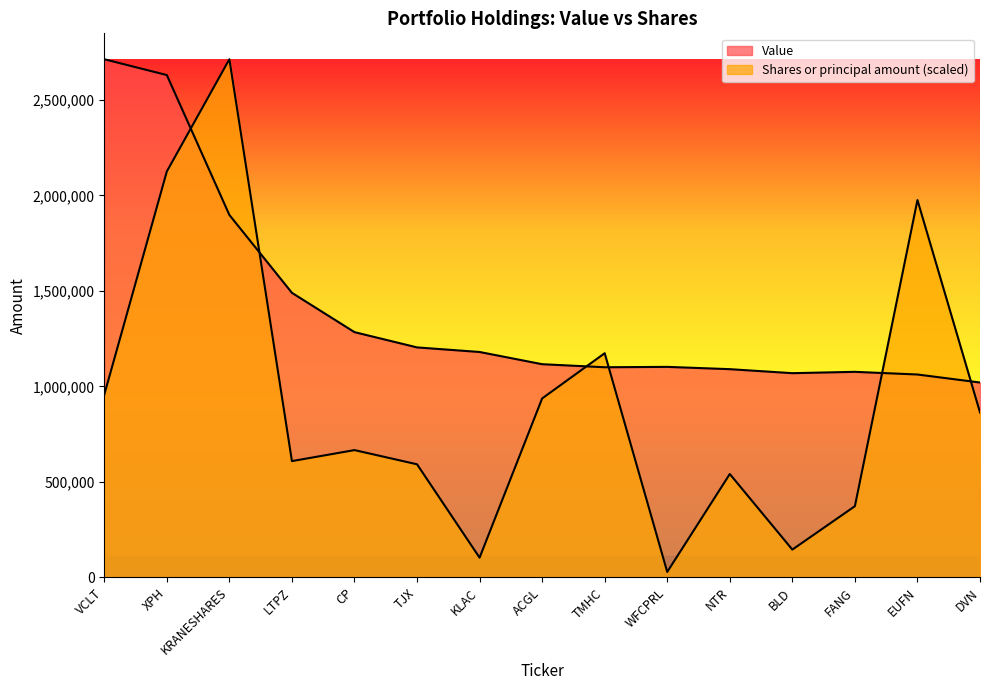

True or false: Shares or principal amount has more than 1 interior local peaks.

True